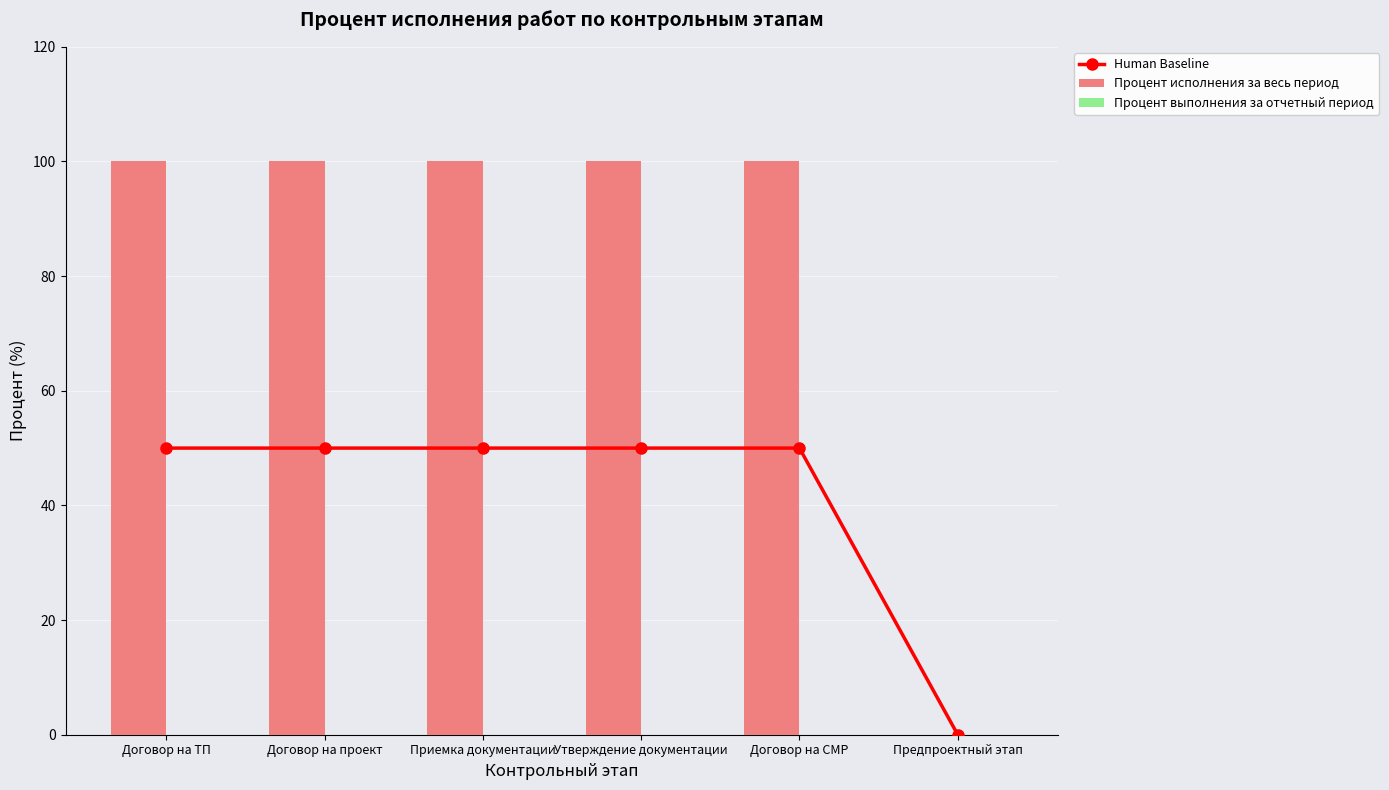

Is it true that Human Baseline equals 50 at Договор на ТП?

True